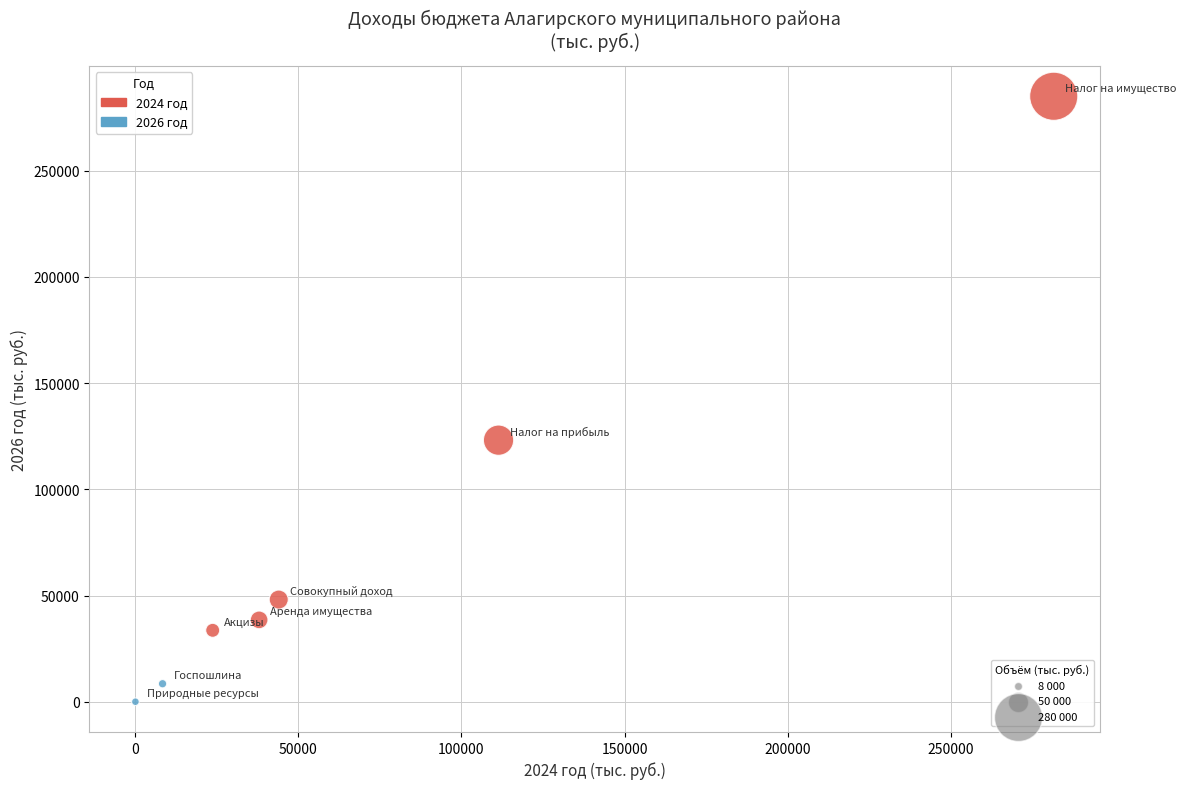

What Y value in the scatter plot is closest to 142540?

123166